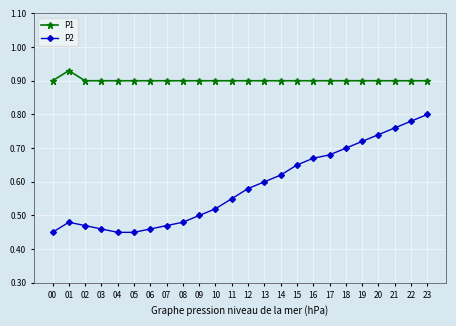

Count the P2 values in the range 0 to 1.

24